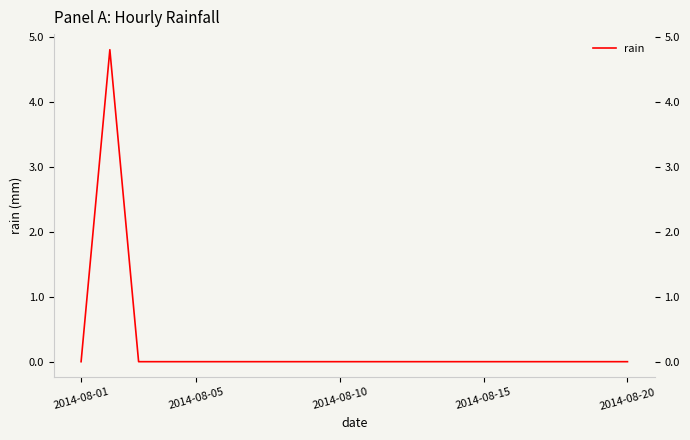

What is the difference between the maximum and minimum values?

4.8